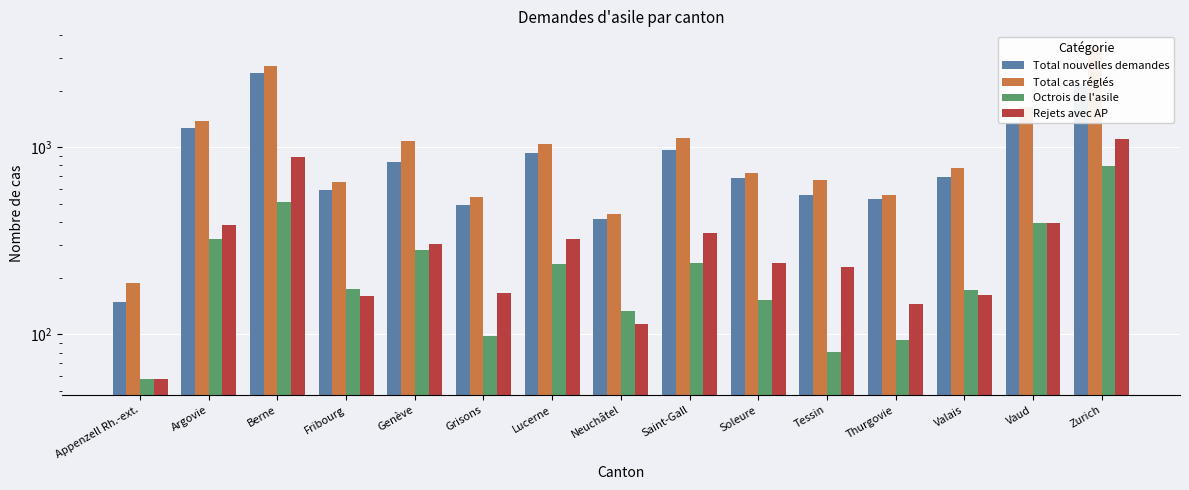

What is the sum of the Total cas réglés values at Argovie and Zurich?

4796